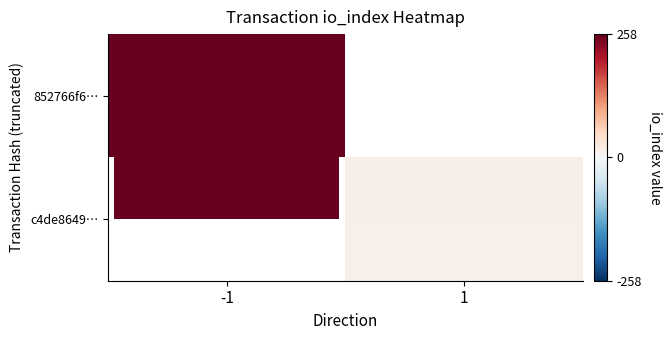

What value does the 852766f6… series have at -1?

258.0